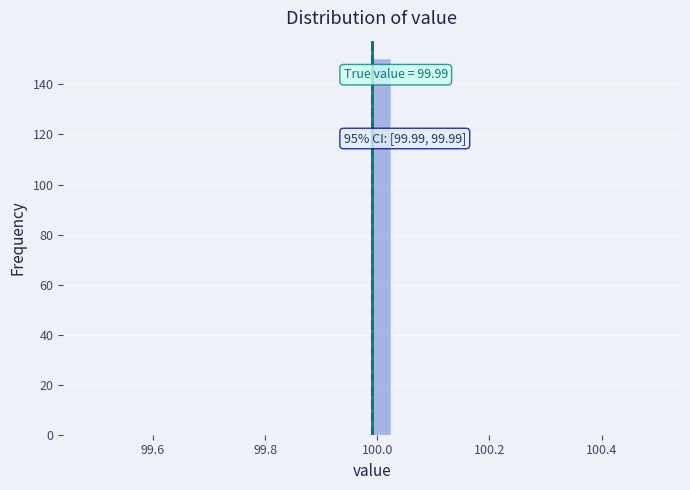

Read against the x-axis, roughly where is the centre of the tallest bar?

100.00